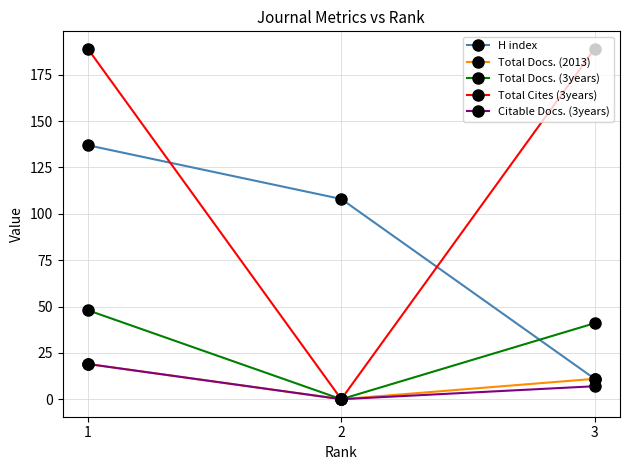

Count the number of data series in this chart.

5